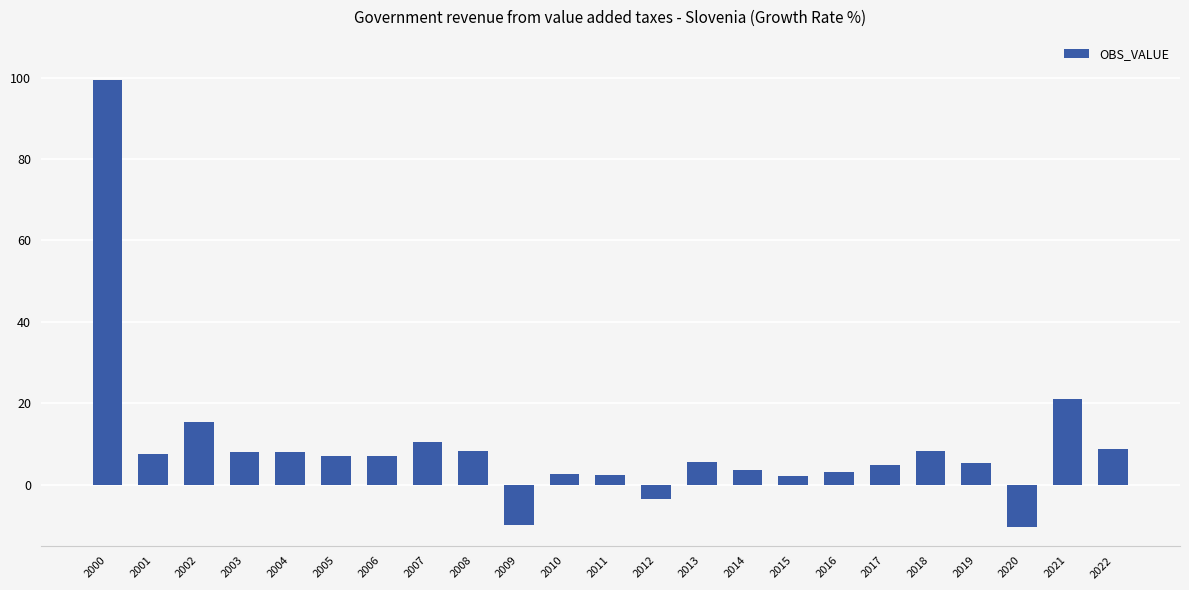

What is the approximate value at 2010?

2.6